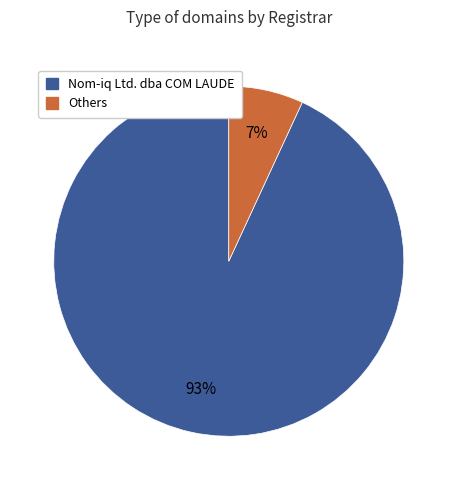

To the nearest percent, what portion does Others represent?

7%